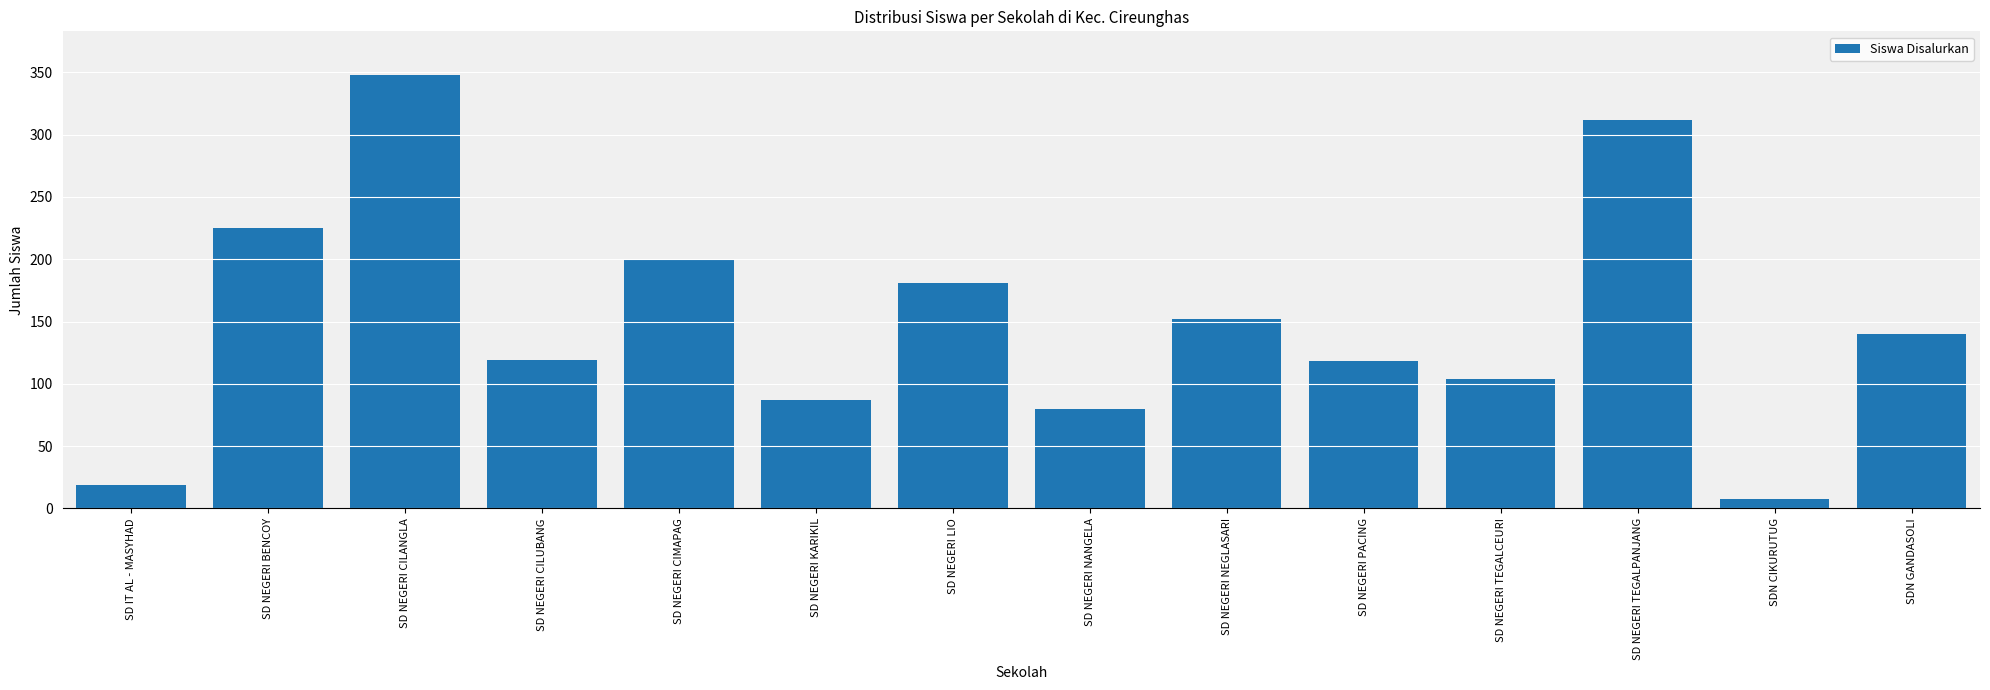

How many data points are less than 140?

7